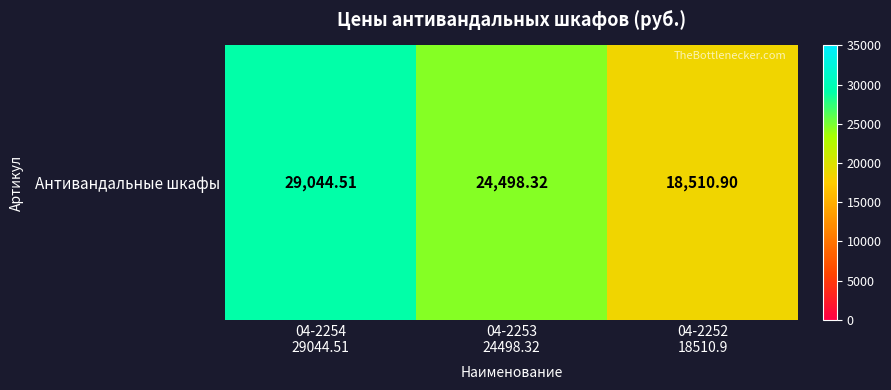

What is the ratio of the value at 04-2254
29044.51 to the value at 04-2252
18510.9?

1.6